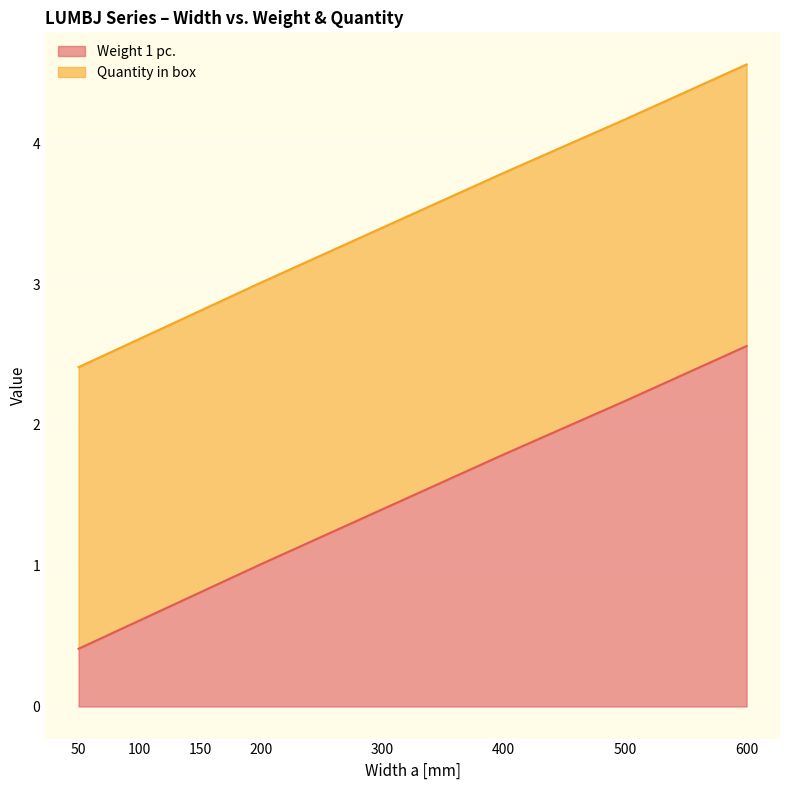

The chart shows a value of 2.2 at 500. True or false?

True